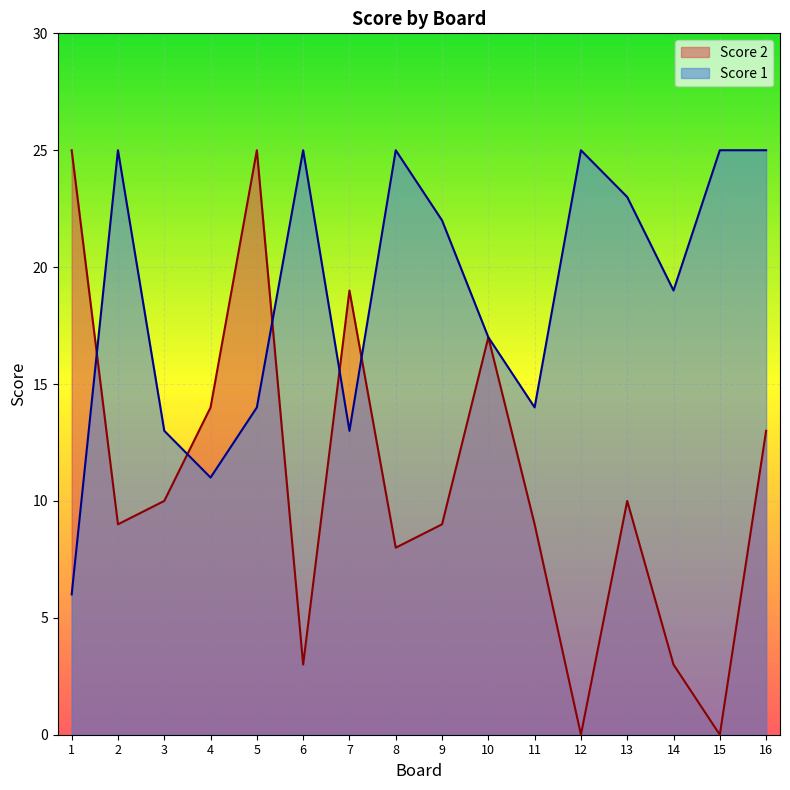

Count the number of categories in the chart.

16